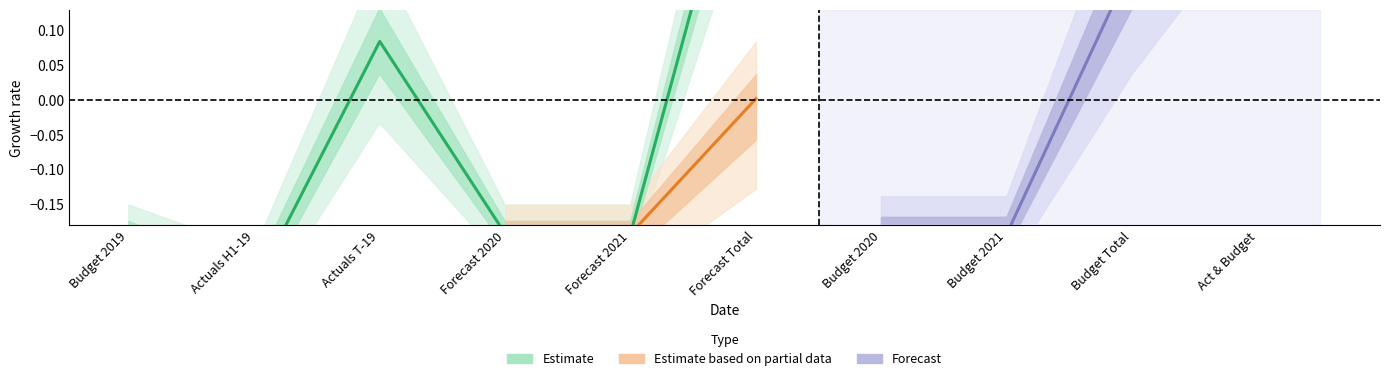

Is it true that the value at Forecast 2021 is -0.2?

True